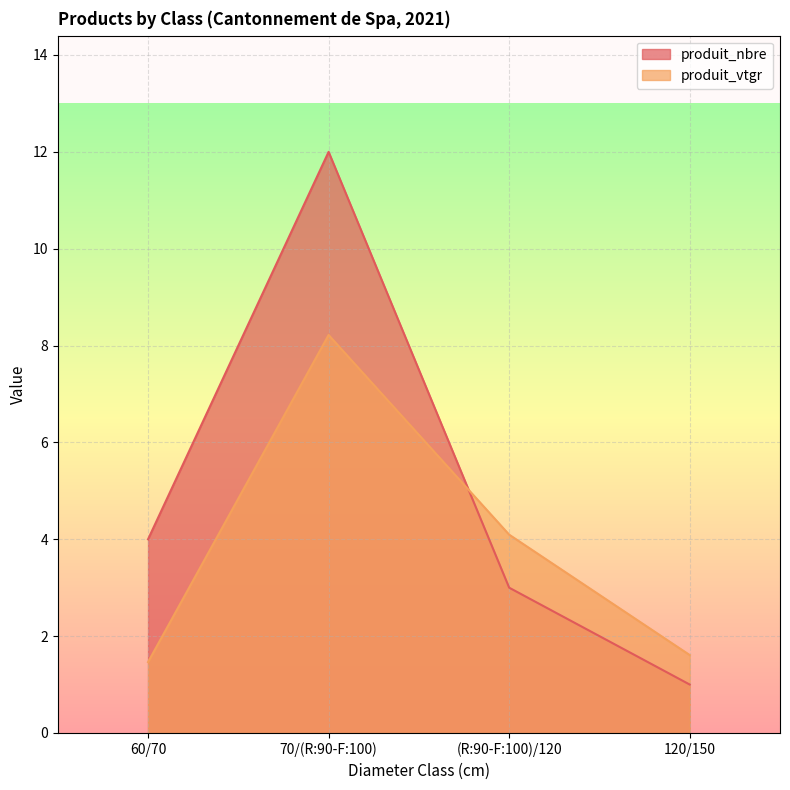

Which category has the lowest value across all series?

120/150